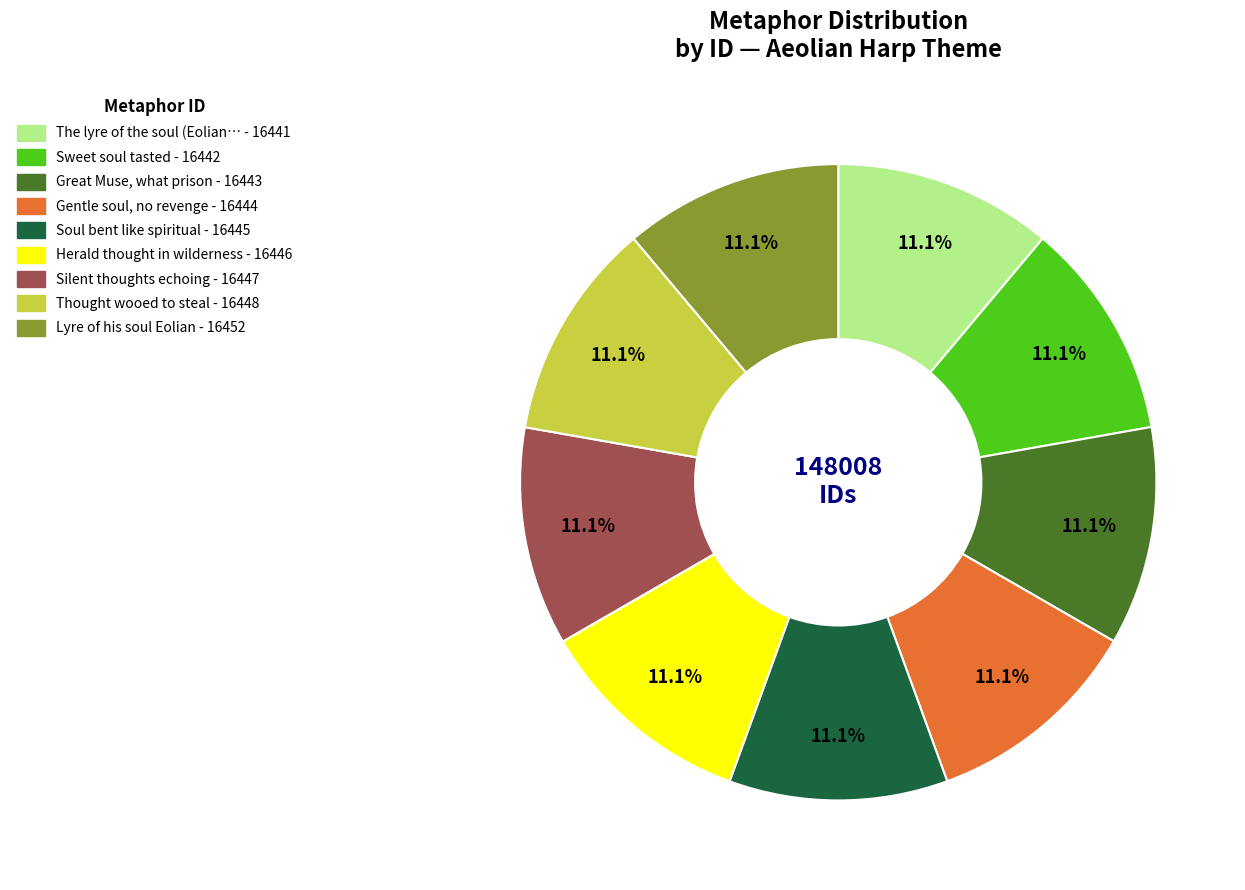

Is there a majority slice in this chart?

No